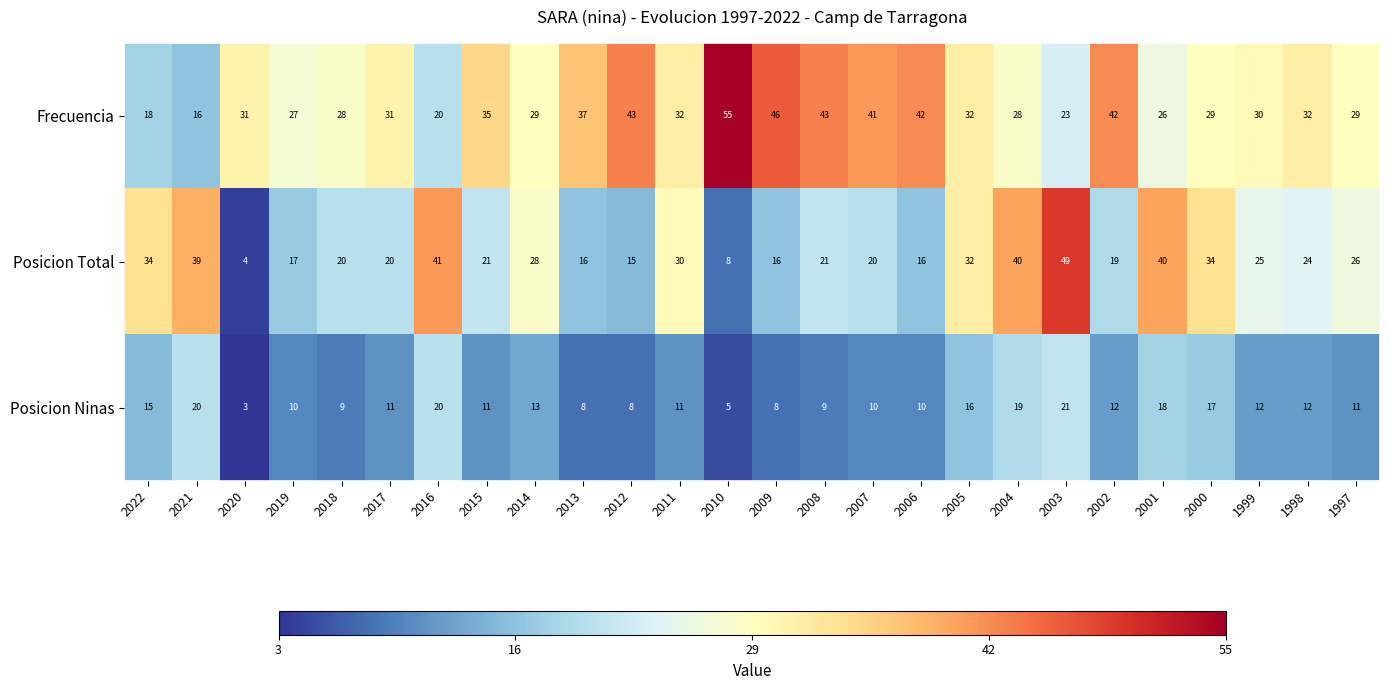

What is the difference between the maximum and minimum values in the Frecuencia series?

39